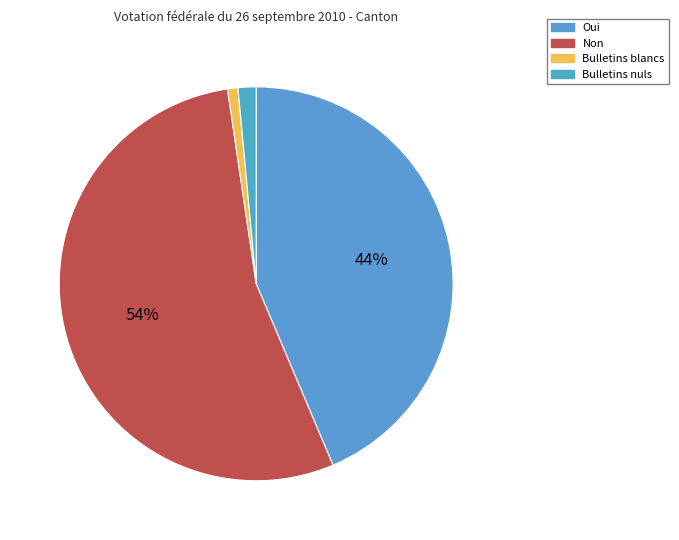

True or false: Bulletins blancs accounts for 11% of the total.

False